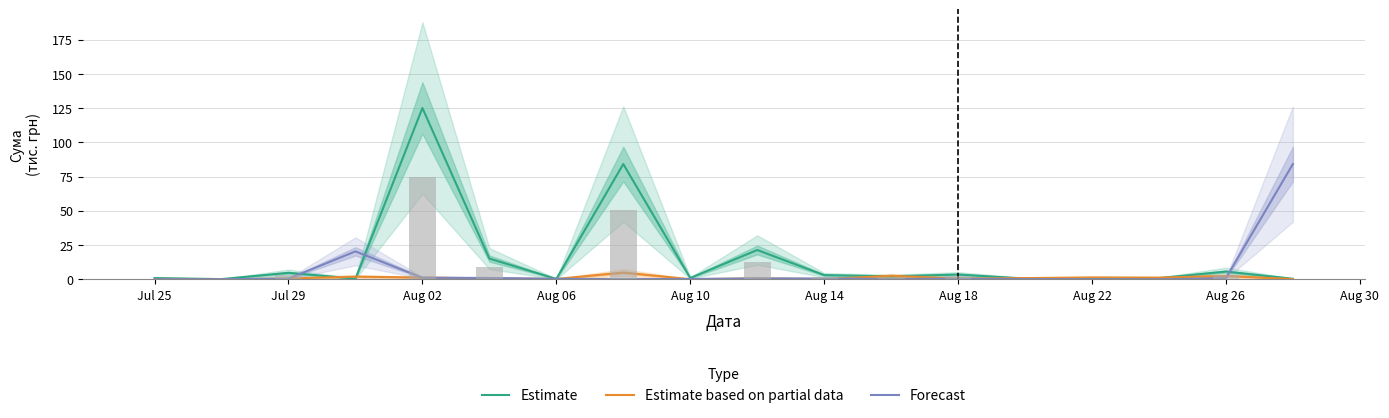

True or false: Estimate based on partial data has a value of 2.5 at Aug 26.

True